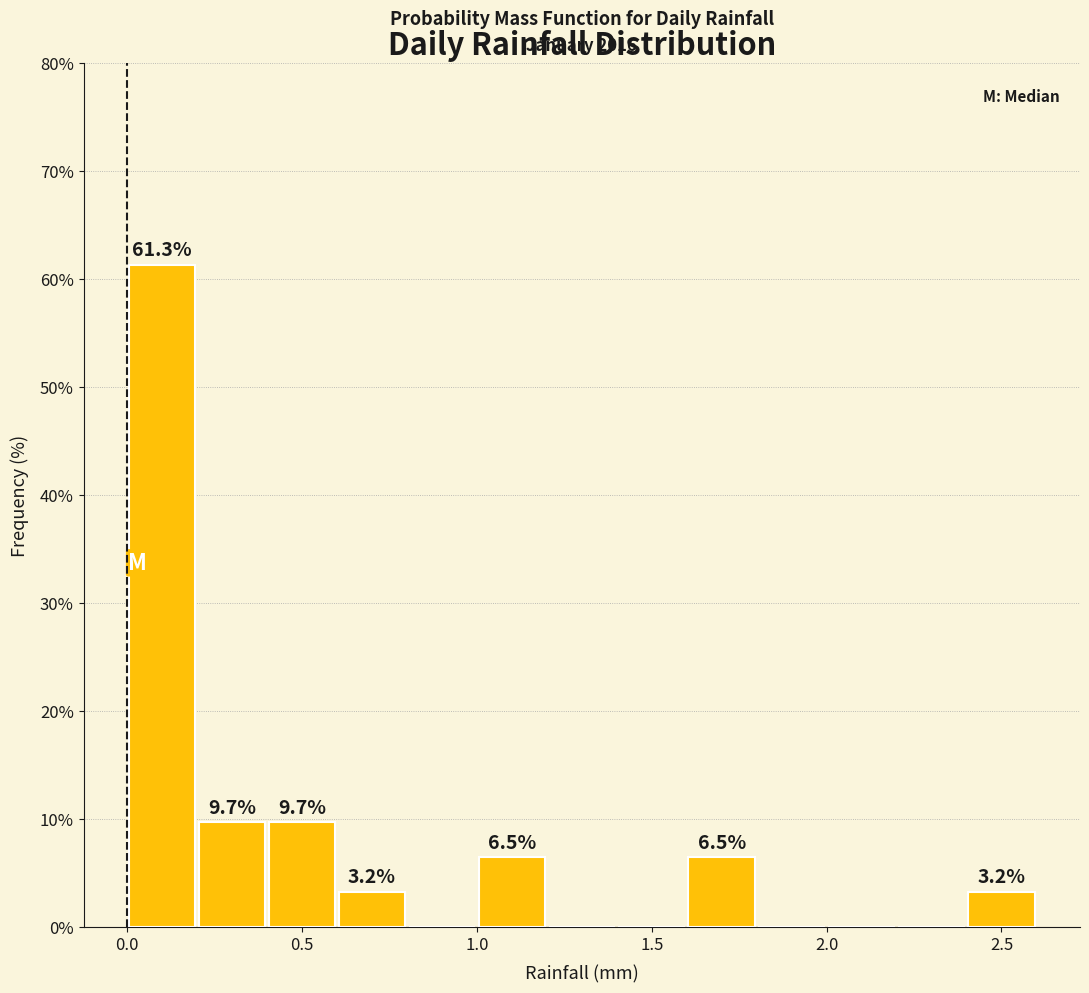

Which range on the x-axis has the tallest bar?

0.0 to 0.2